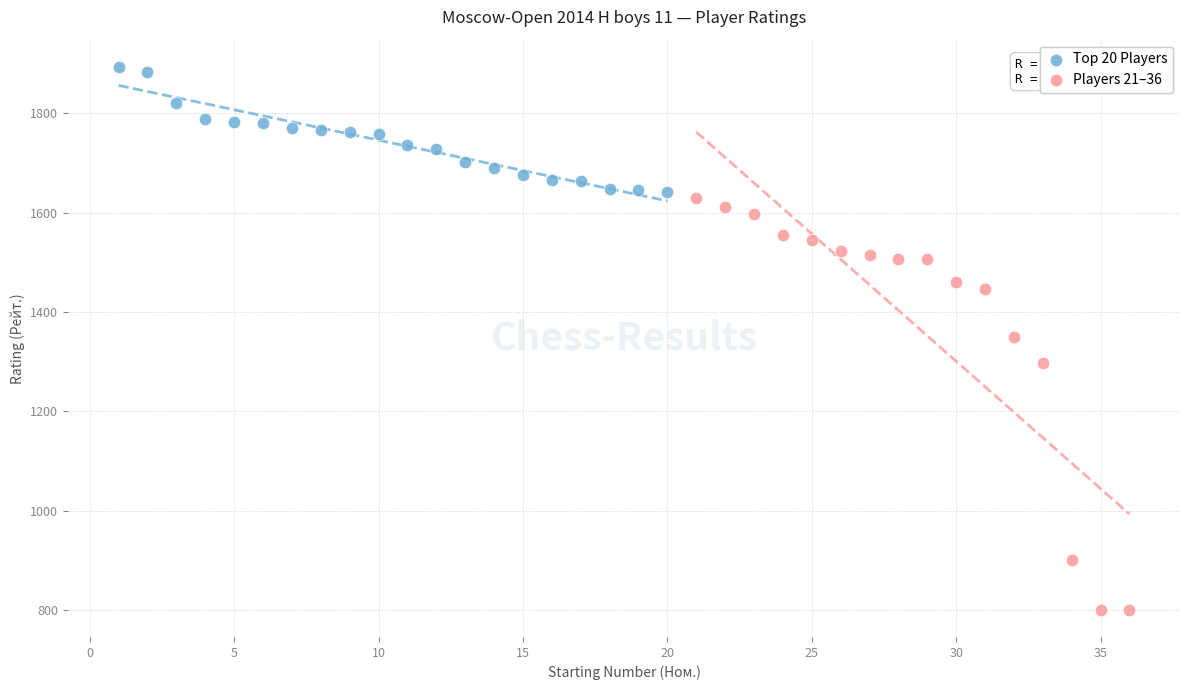

Which series reaches the maximum Y coordinate?

Top 20 Players